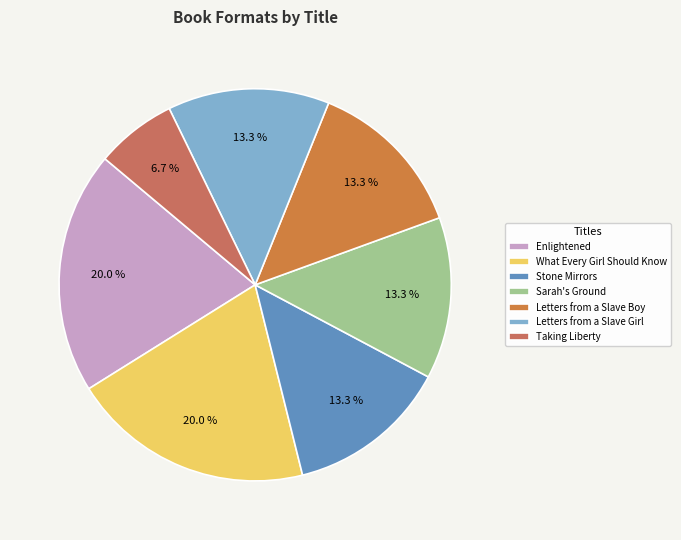

To the nearest percent, what percentage of the pie is Enlightened?

20%